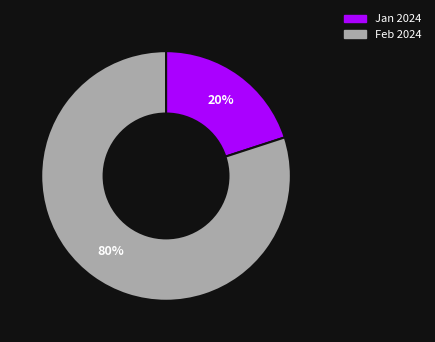

Which slice is the smallest?

Jan 2024